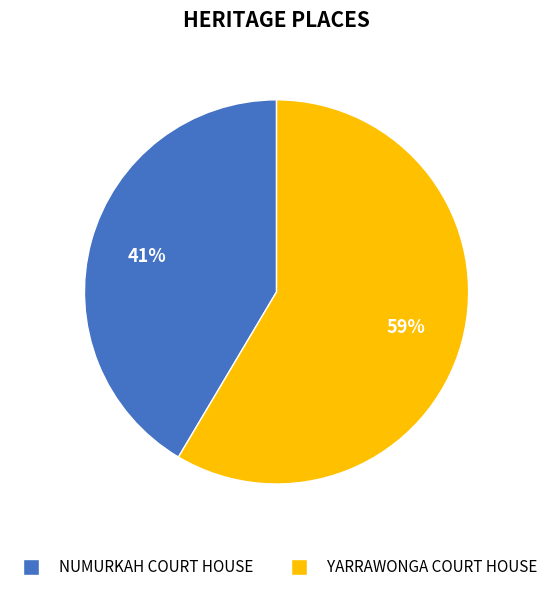

How many segments does this pie chart have?

2